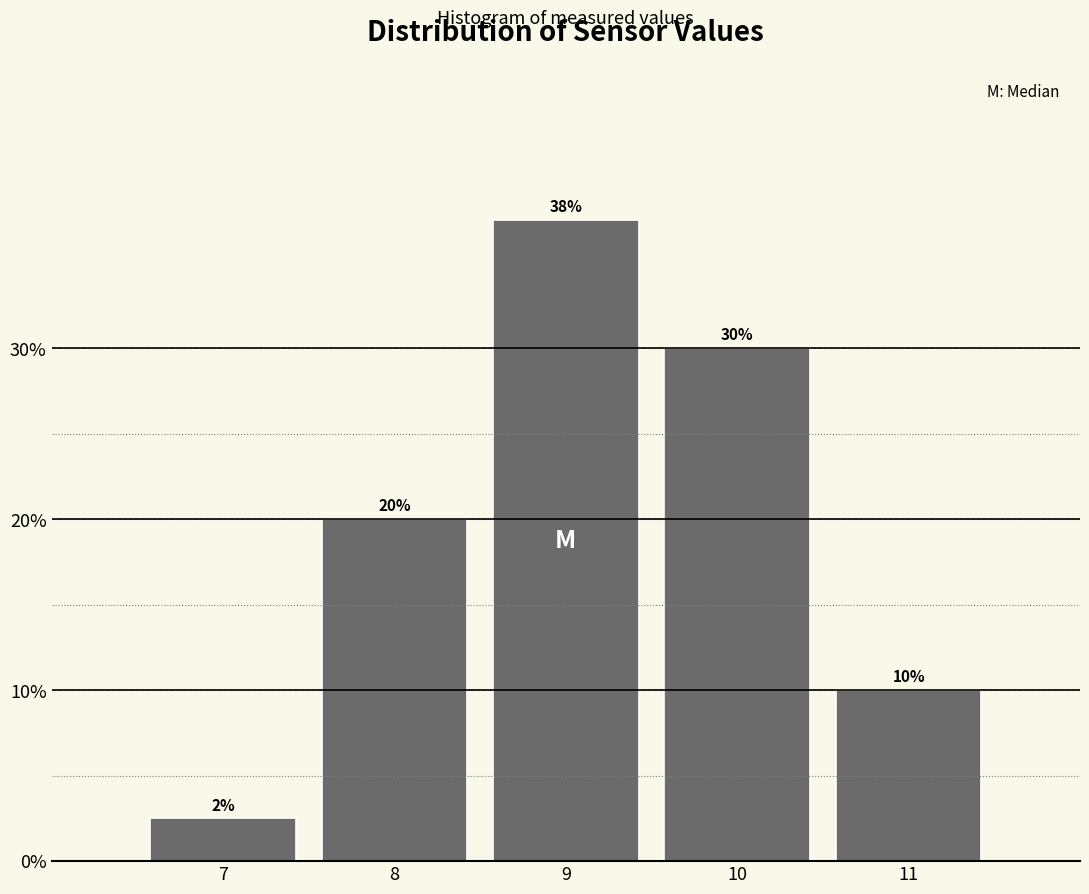

What is the difference between the values at 8 and 10?

10.0